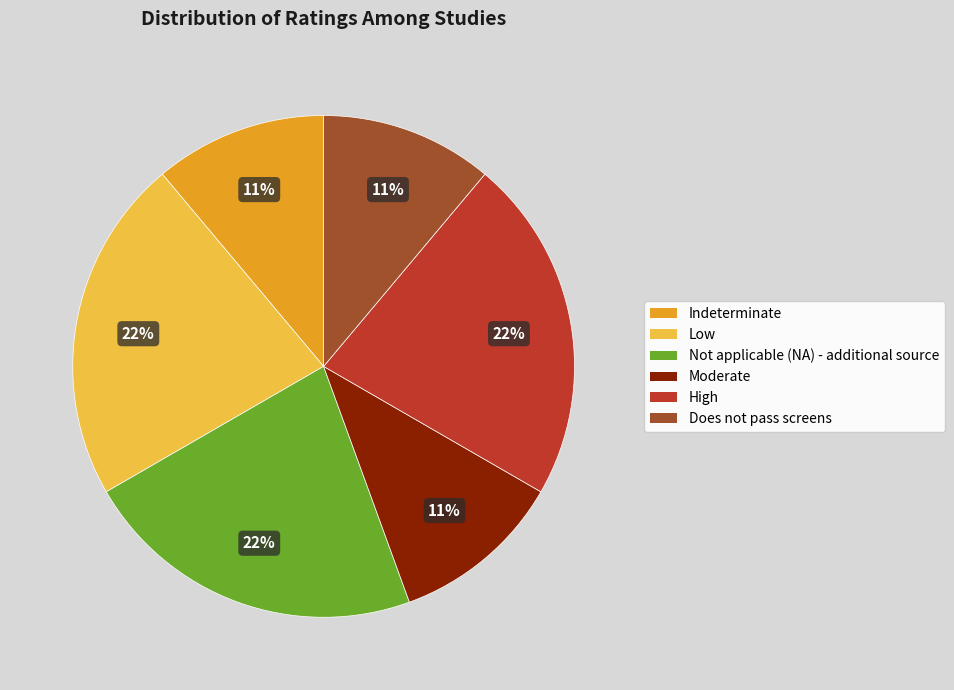

Approximately how many times larger is the value at Not applicable (NA) - additional source compared to Does not pass screens?

2.0